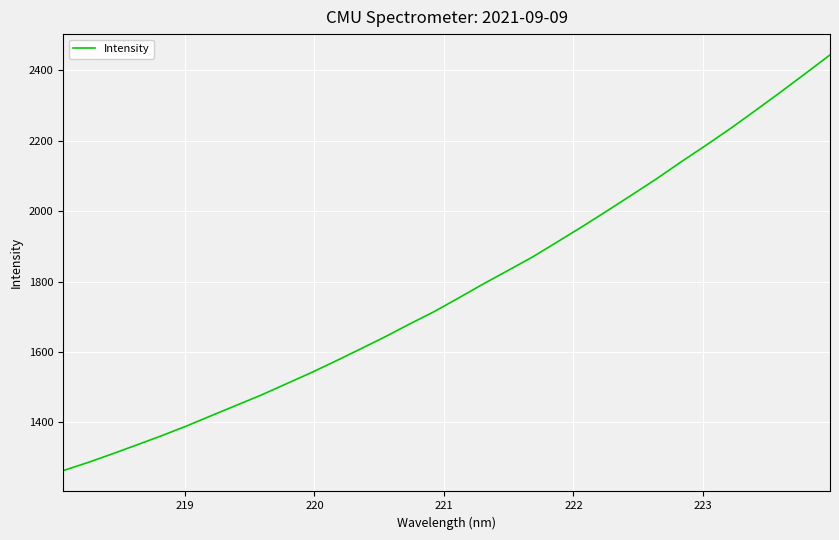

What is the difference between the maximum and minimum values?

1181.3